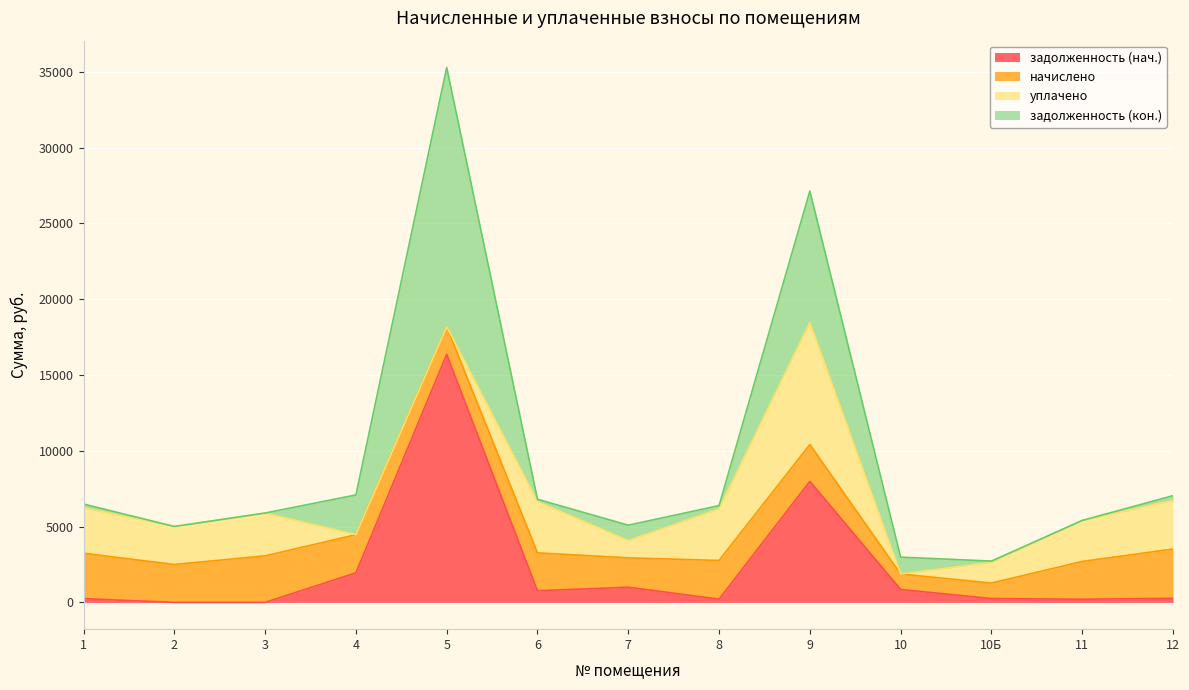

What is the value of the задолженность (нач.) point at the 6th from the left?

767.8